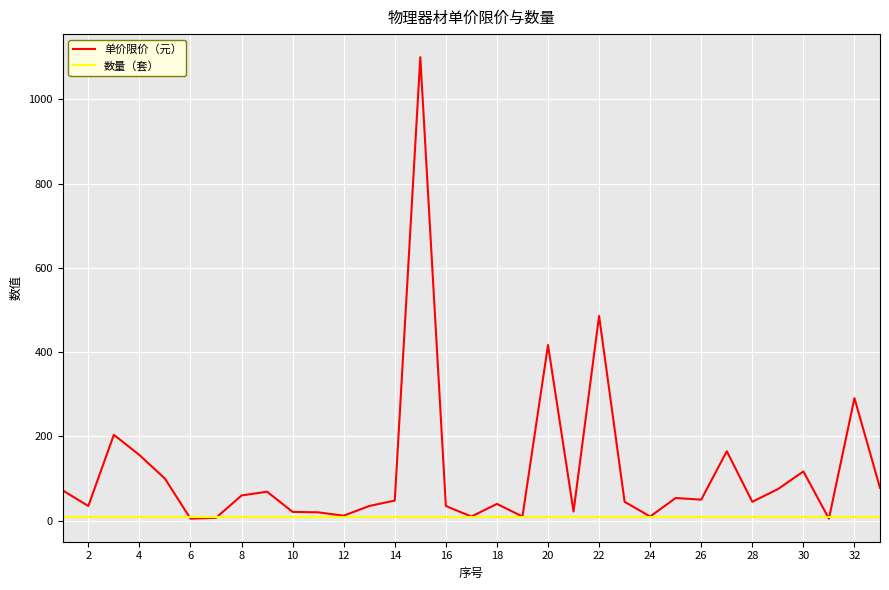

Rank the series by their maximum value, from lowest to highest.

数量（套）, 单价限价（元）